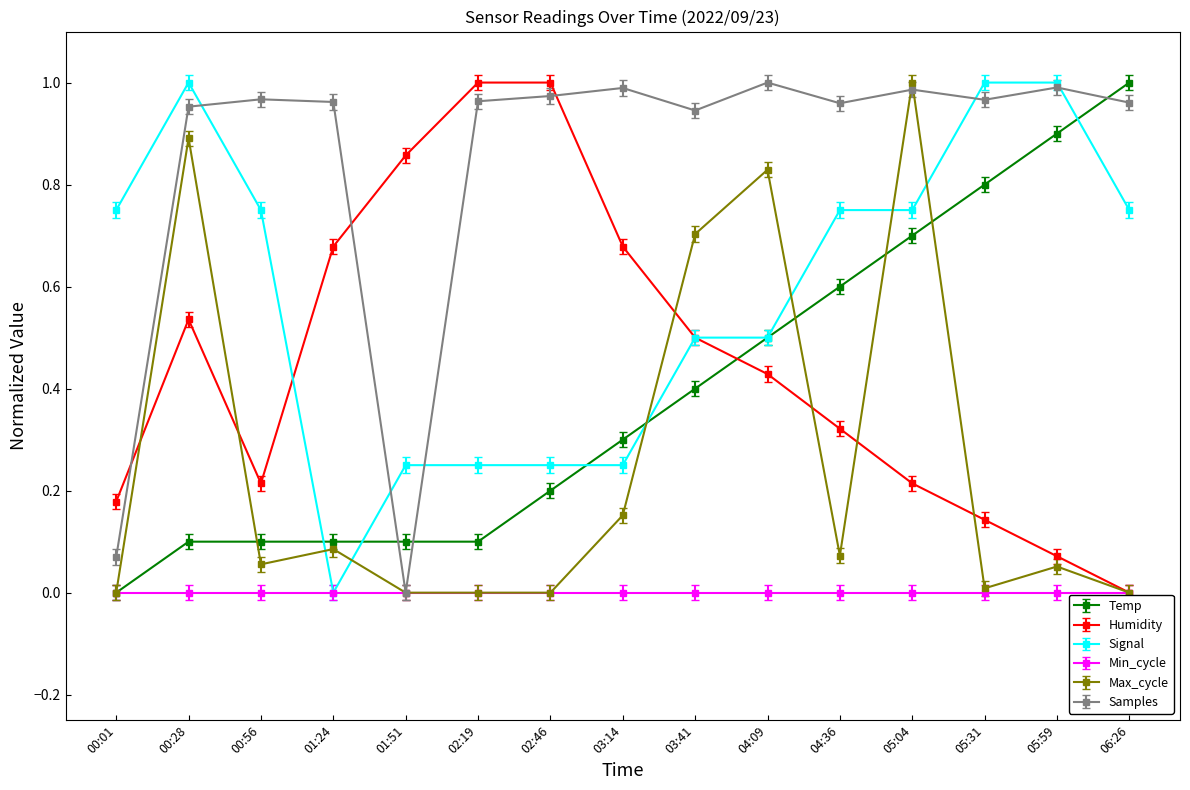

Which series changed the most between 00:56 and 06:26?

Temp